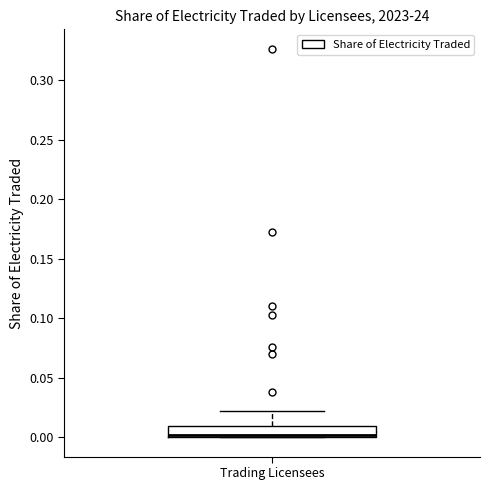

Read this box plot against the y-axis: the position of the median line, the range covered by the box, and the ends of both whiskers. The values are not printed on the chart, so give them approximately, as read against the axis.

median 0.00 (just above the box's lower edge), box 0.00 to 0.01, whiskers 0.00 to 0.02